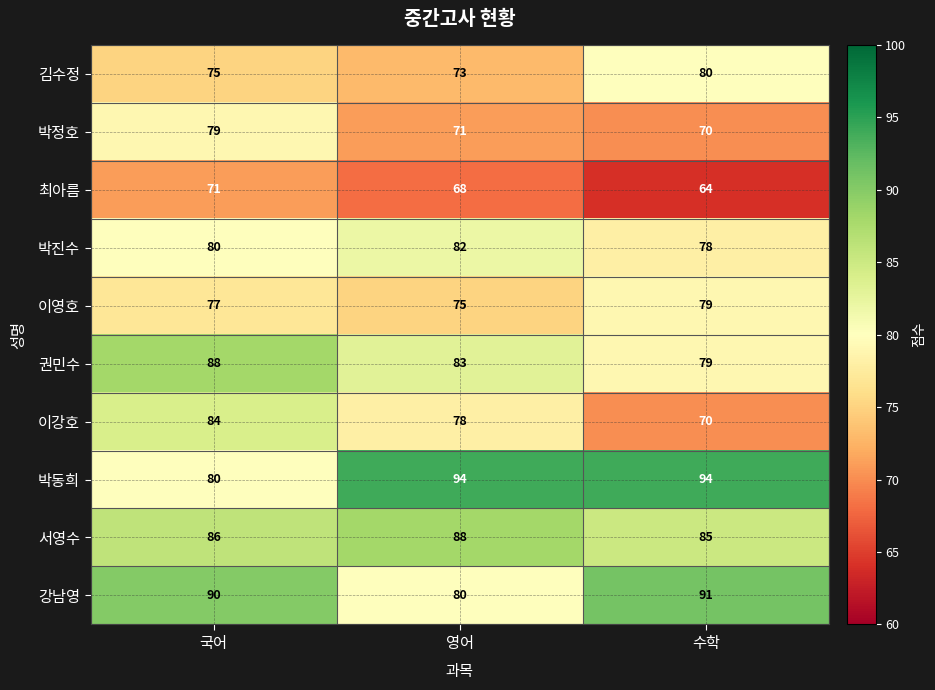

Which series has the largest total across all categories?

박동희